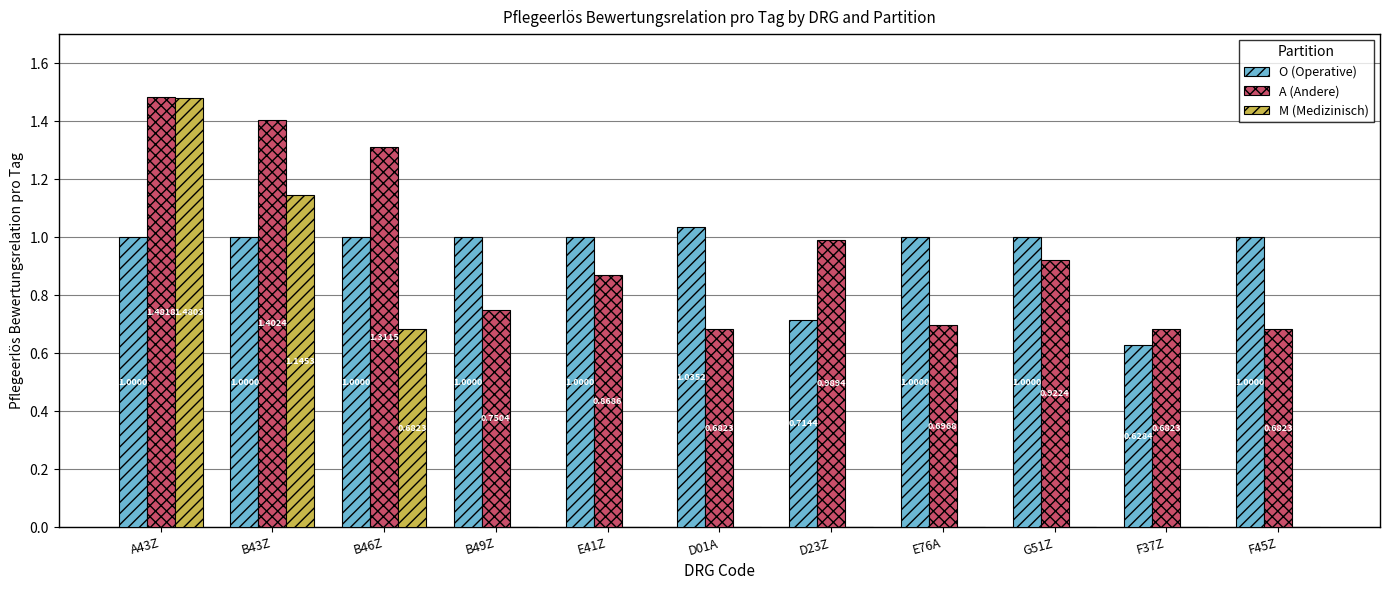

At which category is the sum across all series the highest?

A43Z